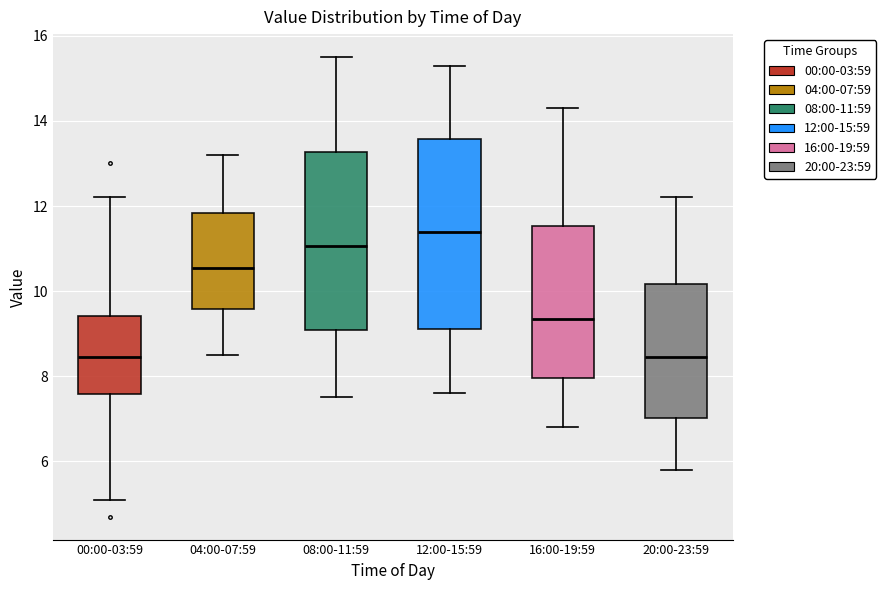

Where does the lower whisker of the box for 04:00-07:59 end on the y-axis? The values are not printed on the chart, so give them approximately, as read against the axis.

8.6